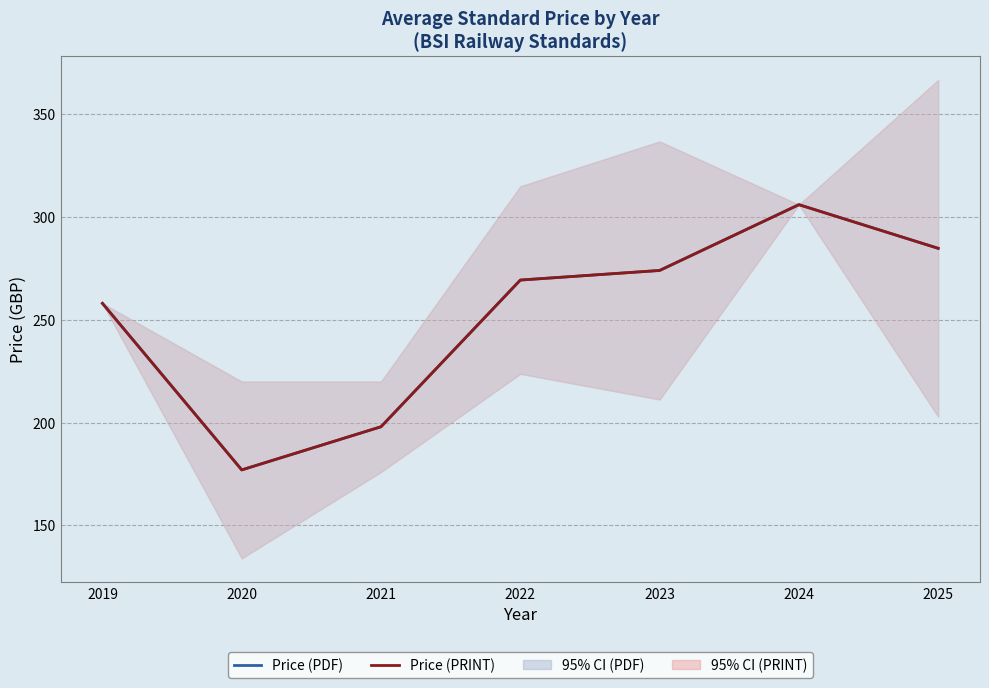

At which category does Price (PRINT) reach its first local valley?

2020